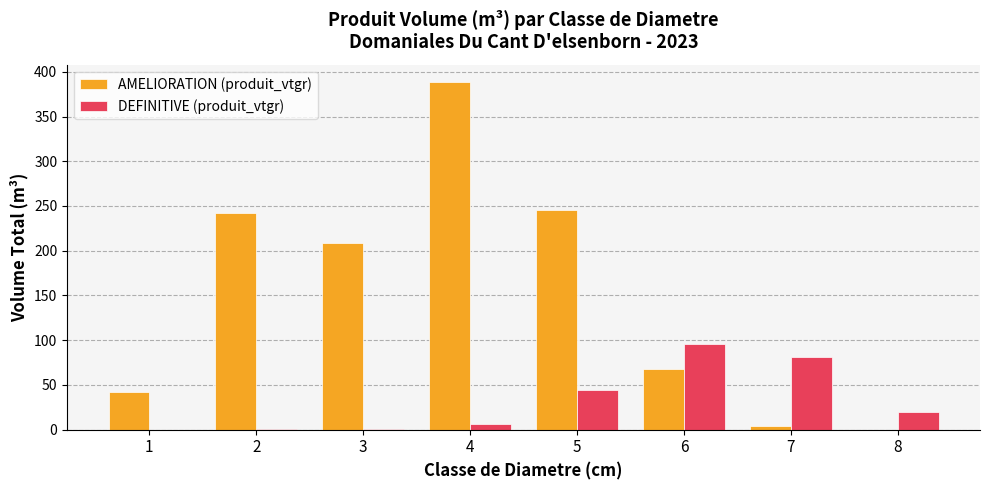

Between 4 and 8, which series saw the biggest shift?

AMELIORATION (produit_vtgr)